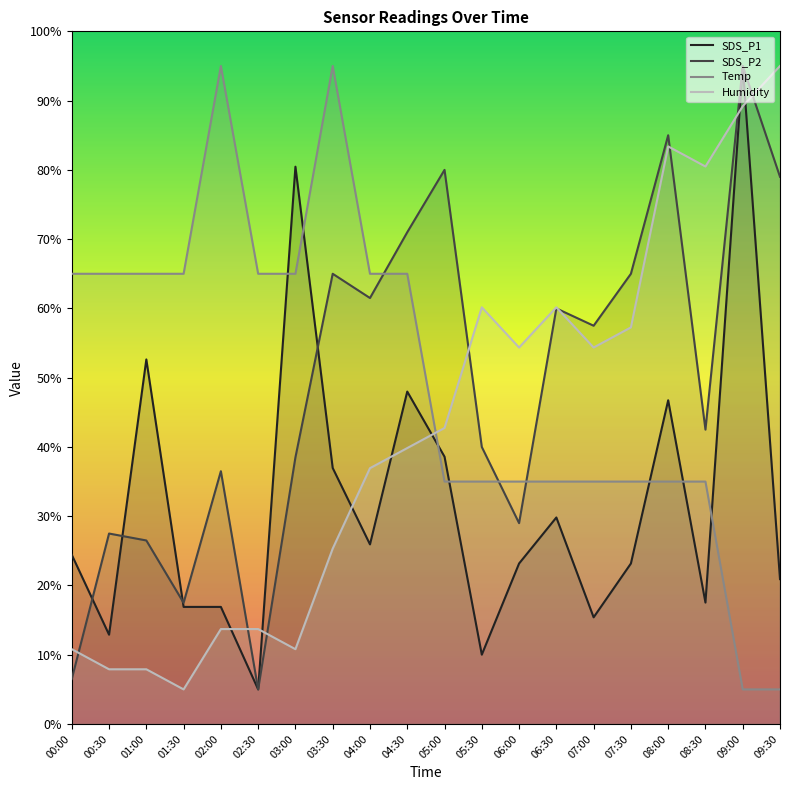

True or false: SDS_P2 has more than 1 points higher than both neighbors.

True